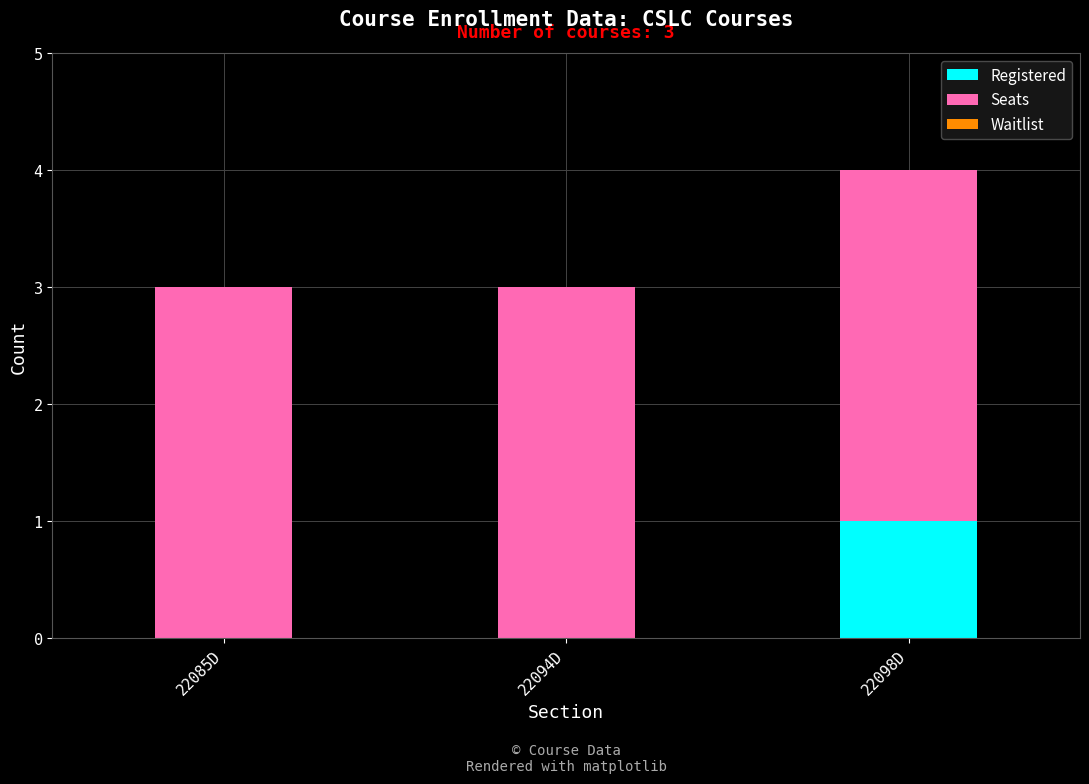

At which category is the sum across all series the highest?

22098D